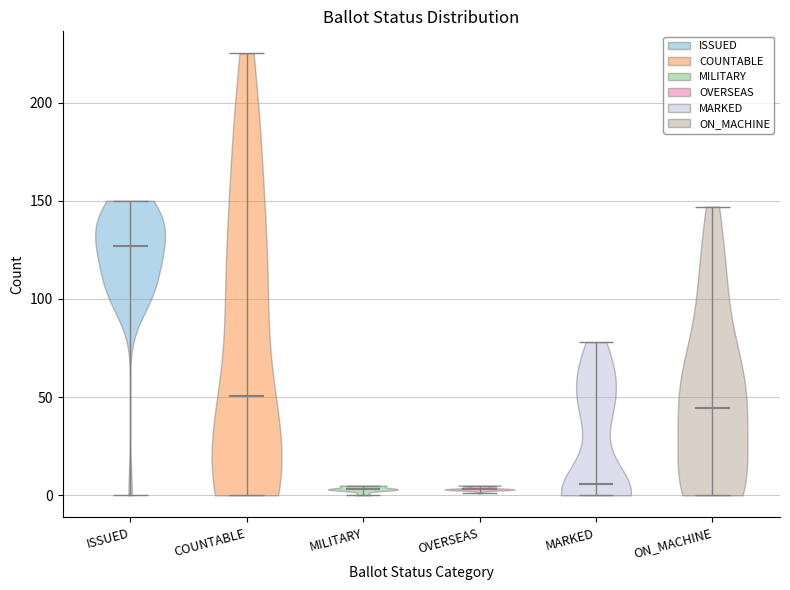

Which violin has the highest median line?

ISSUED